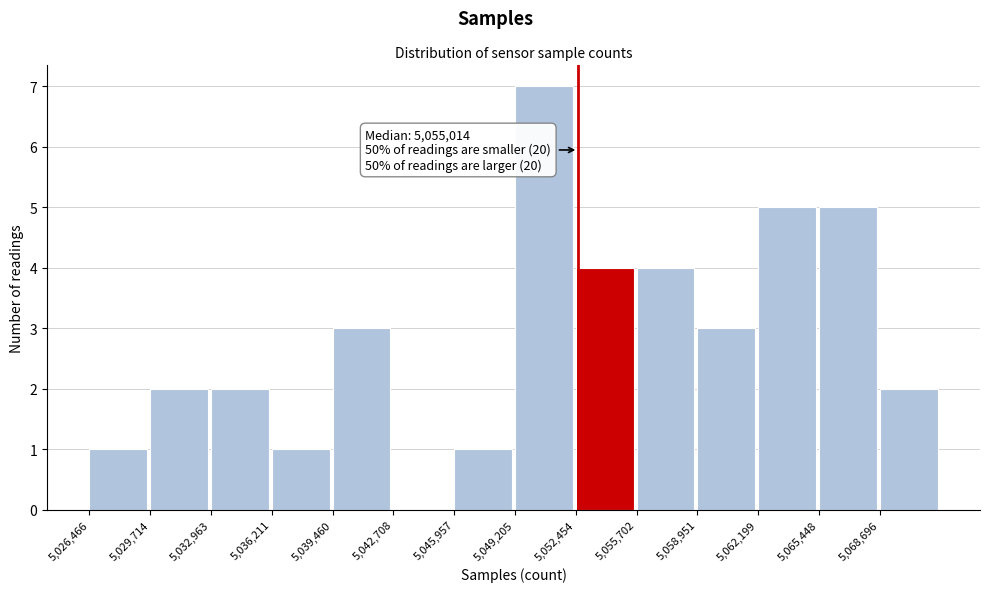

Which range on the x-axis has the tallest bar?

5049000 to 5052500